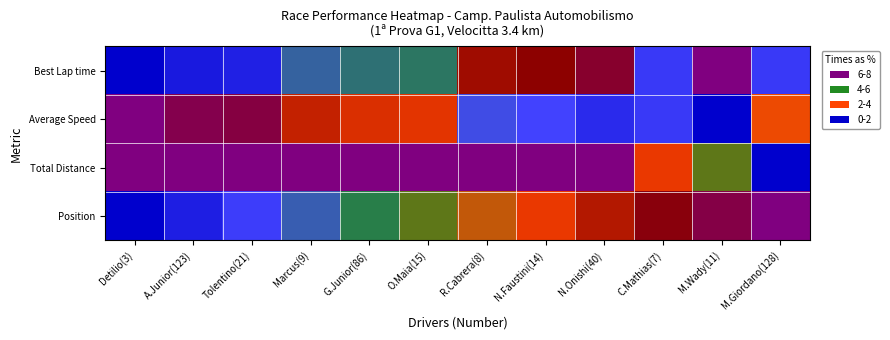

Which series has the widest spread of values?

Best Lap time